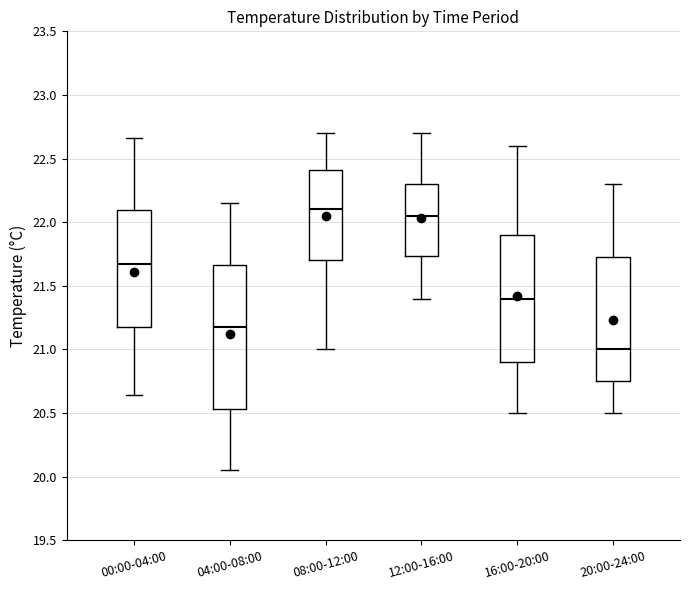

Reading left to right, transcribe this box plot: for each box, give where its median line is, the range the box spans, and where its two whiskers end, as read against the y-axis. The values are not printed on the chart, so give them approximately, as read against the axis.

00:00-04:00: median 21.65, box 21.20 to 22.10, whiskers 20.65 to 22.65
04:00-08:00: median 21.20, box 20.55 to 21.65, whiskers 20.05 to 22.15
08:00-12:00: median 22.10, box 21.70 to 22.40, whiskers 21.00 to 22.70
12:00-16:00: median 22.05, box 21.75 to 22.30, whiskers 21.40 to 22.70
16:00-20:00: median 21.40, box 20.90 to 21.90, whiskers 20.50 to 22.60
20:00-24:00: median 21.00, box 20.75 to 21.75, whiskers 20.50 to 22.30